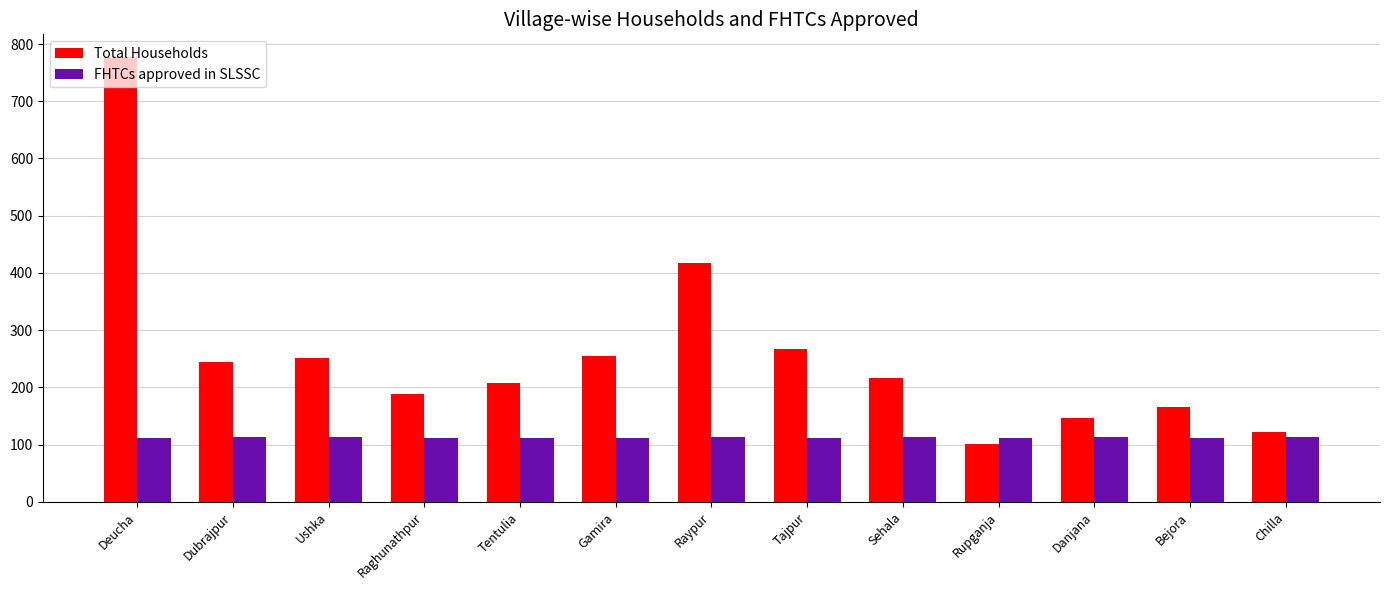

What is the difference between the maximum and minimum values in the FHTCs approved in SLSSC series?

2